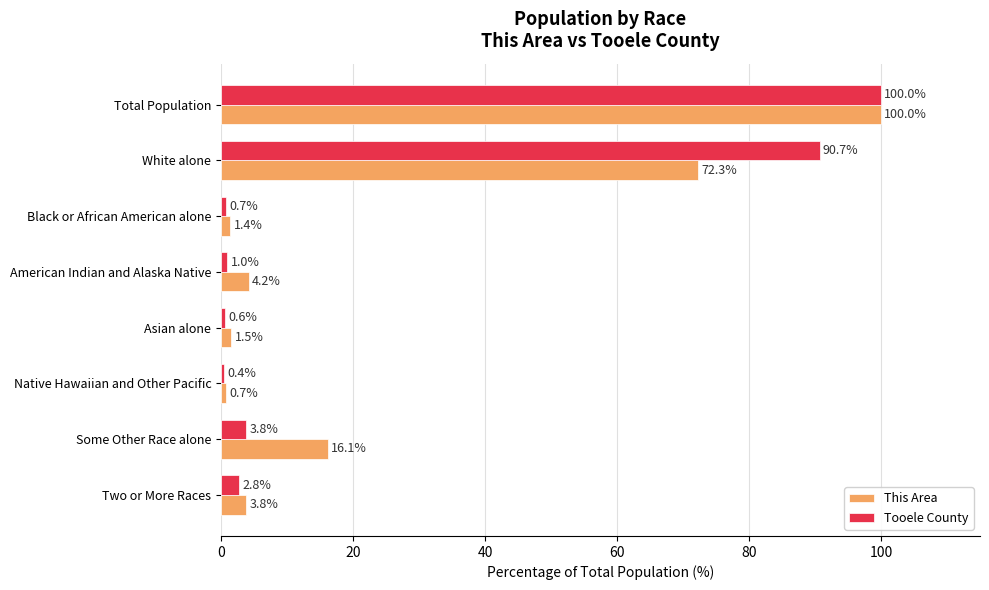

At which label is This Area closest to 50?

White alone